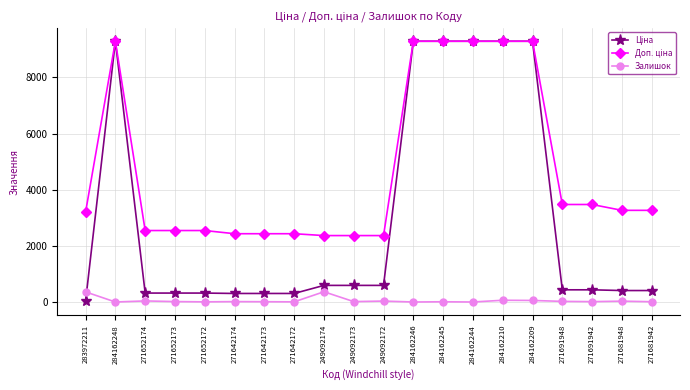

What is the greatest value displayed?

9290.5